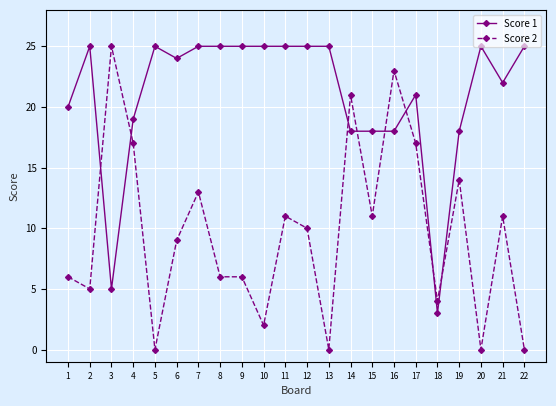

How many data points in Score 1 are less than 25?

11